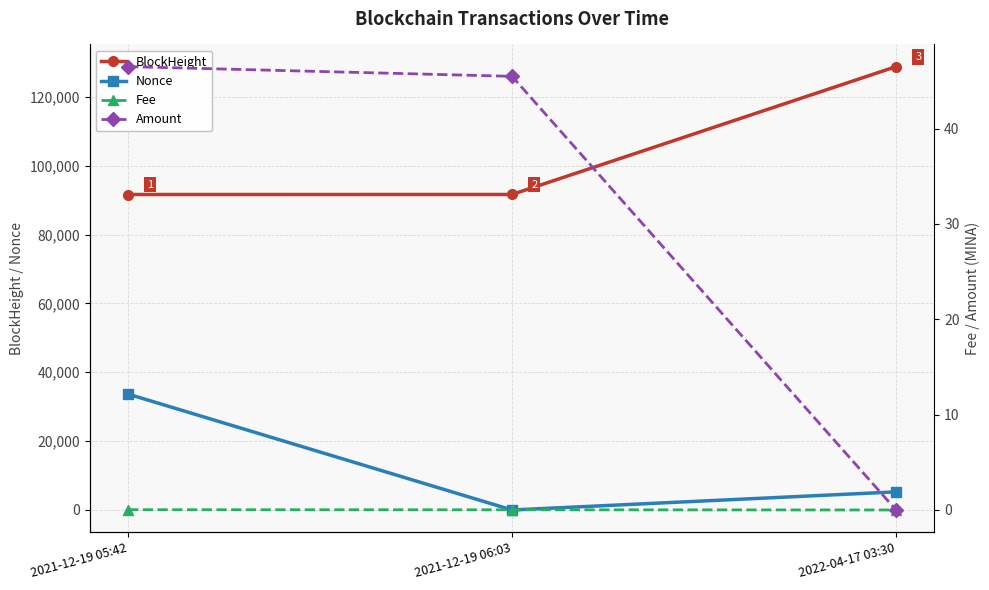

How many lines are shown in the chart?

4